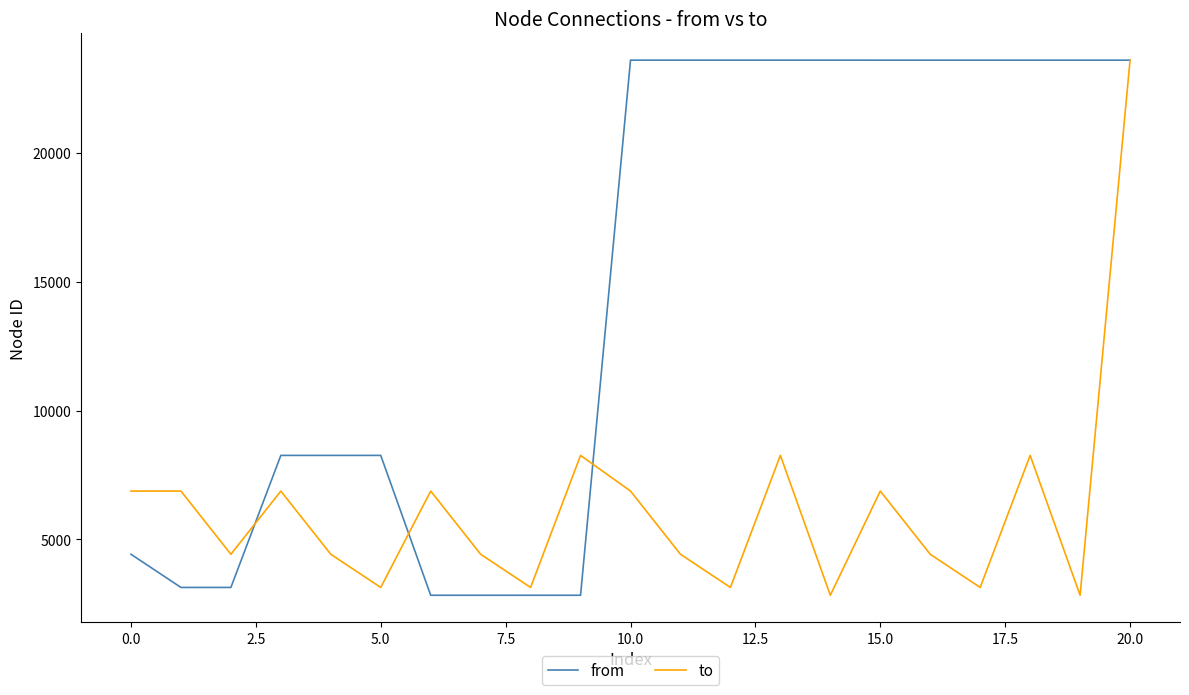

List the series in order of their overall mean, lowest first.

to, from